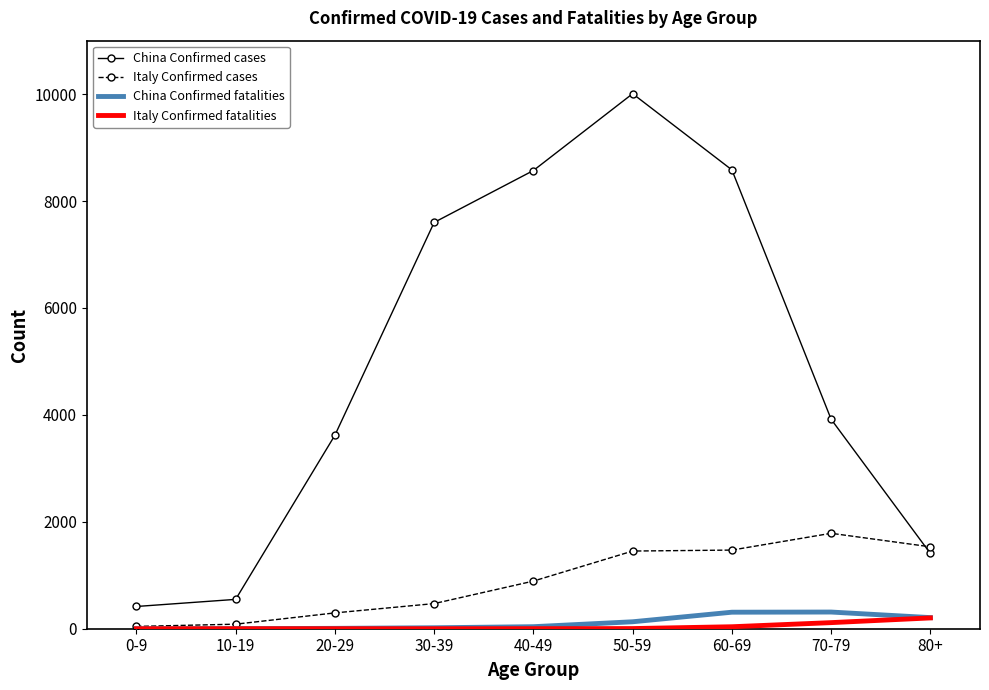

Where is China Confirmed cases nearest to the value 5212?

70-79